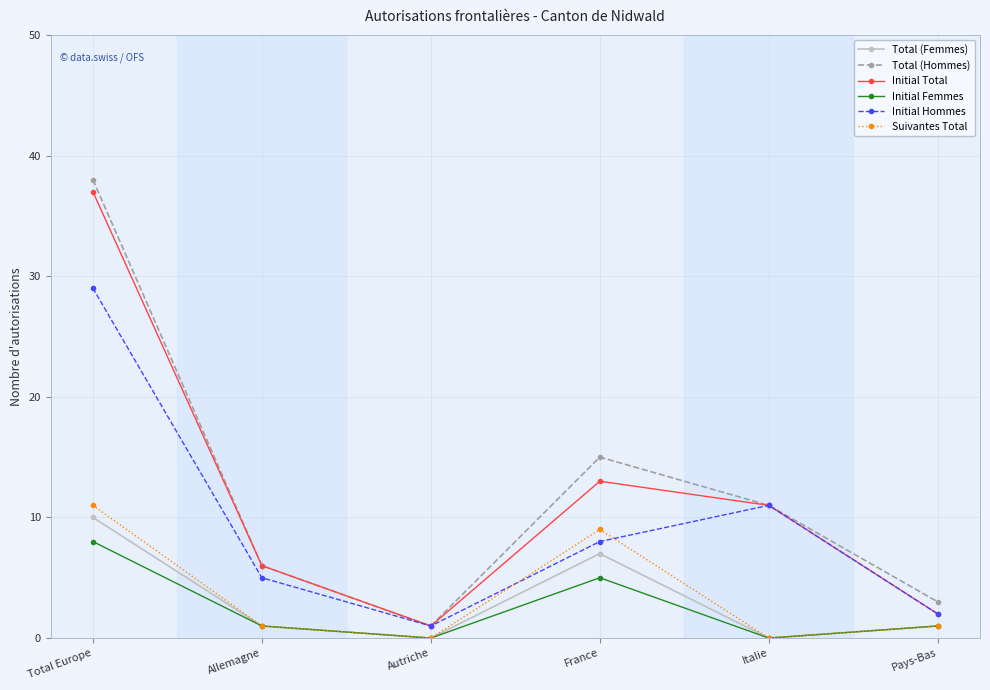

True or false: Suivantes Total has more than 0 points higher than both neighbors.

True